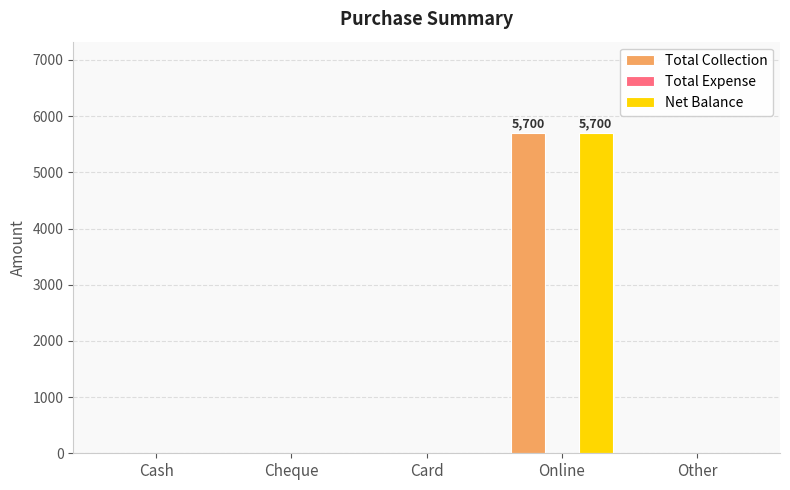

At which category is the sum across all series the highest?

Online